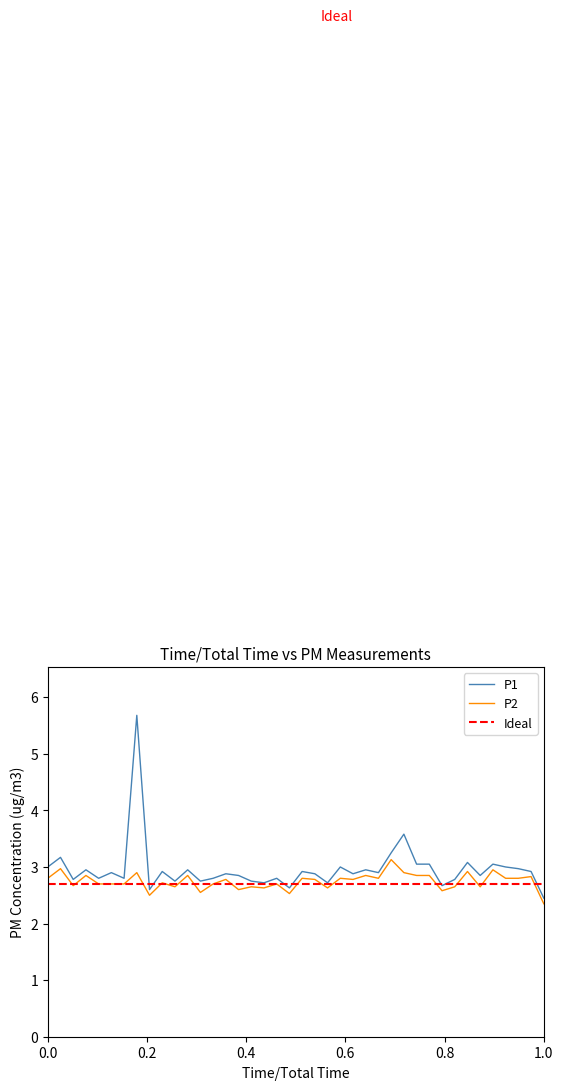

At which label is P2 closest to 2?

1.0